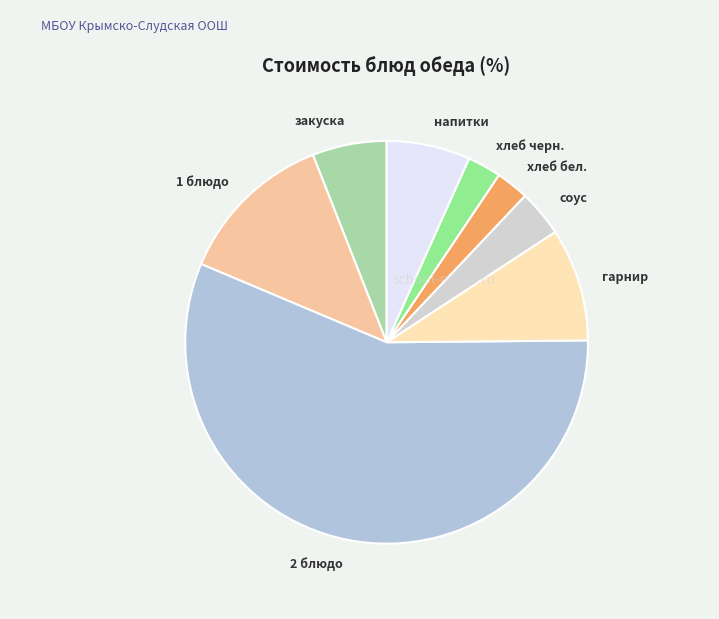

Which category has the biggest portion of the pie?

2 блюдо